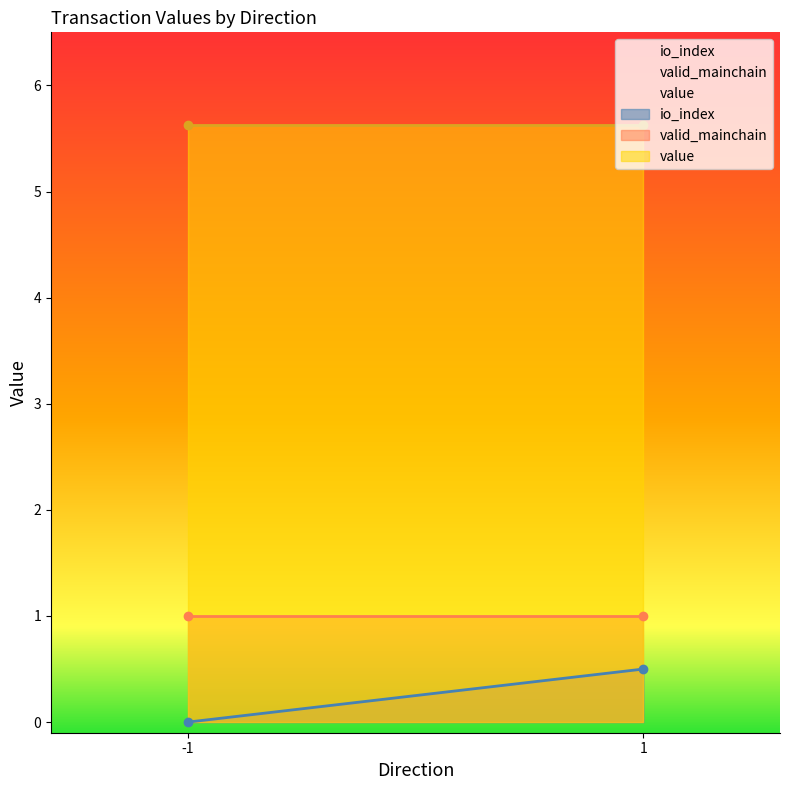

What is the sum of the valid_mainchain values at 1 and -1?

2.0